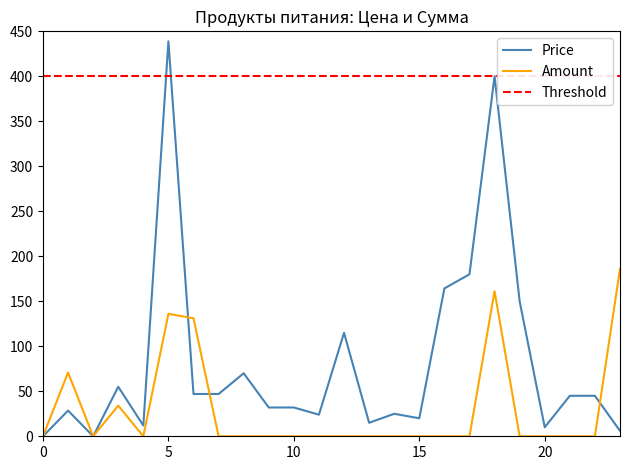

Which series has the largest total across all categories?

Price